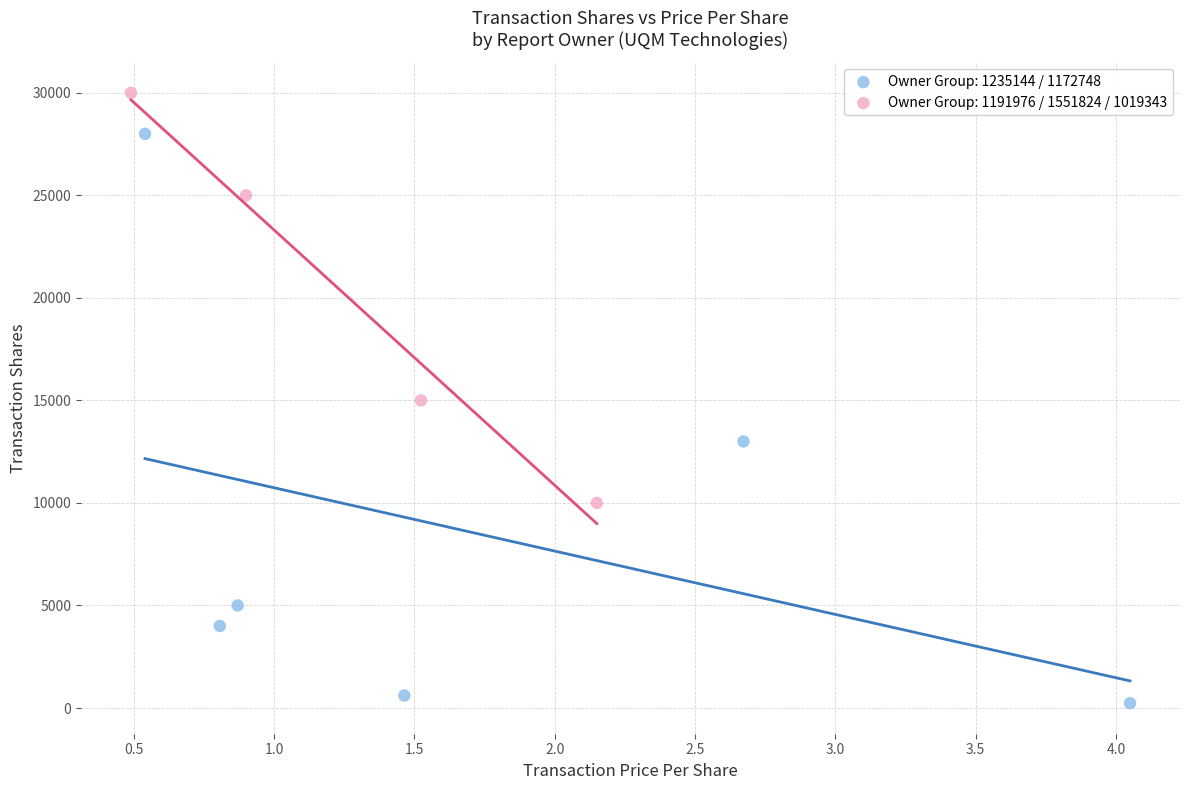

Which series has the widest spread of Y values?

Owner Group: 1235144 / 1172748